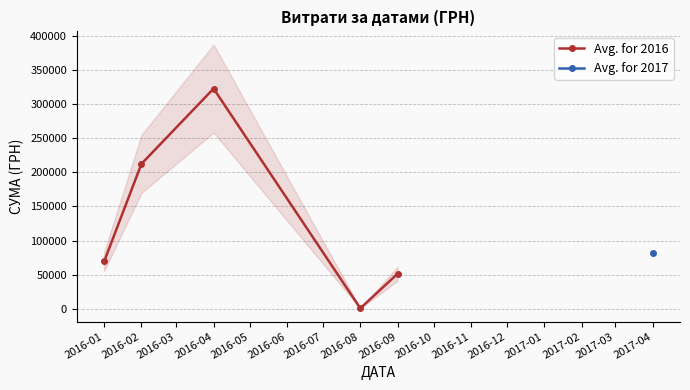

Does the chart display data point markers on the line(s)?

Yes